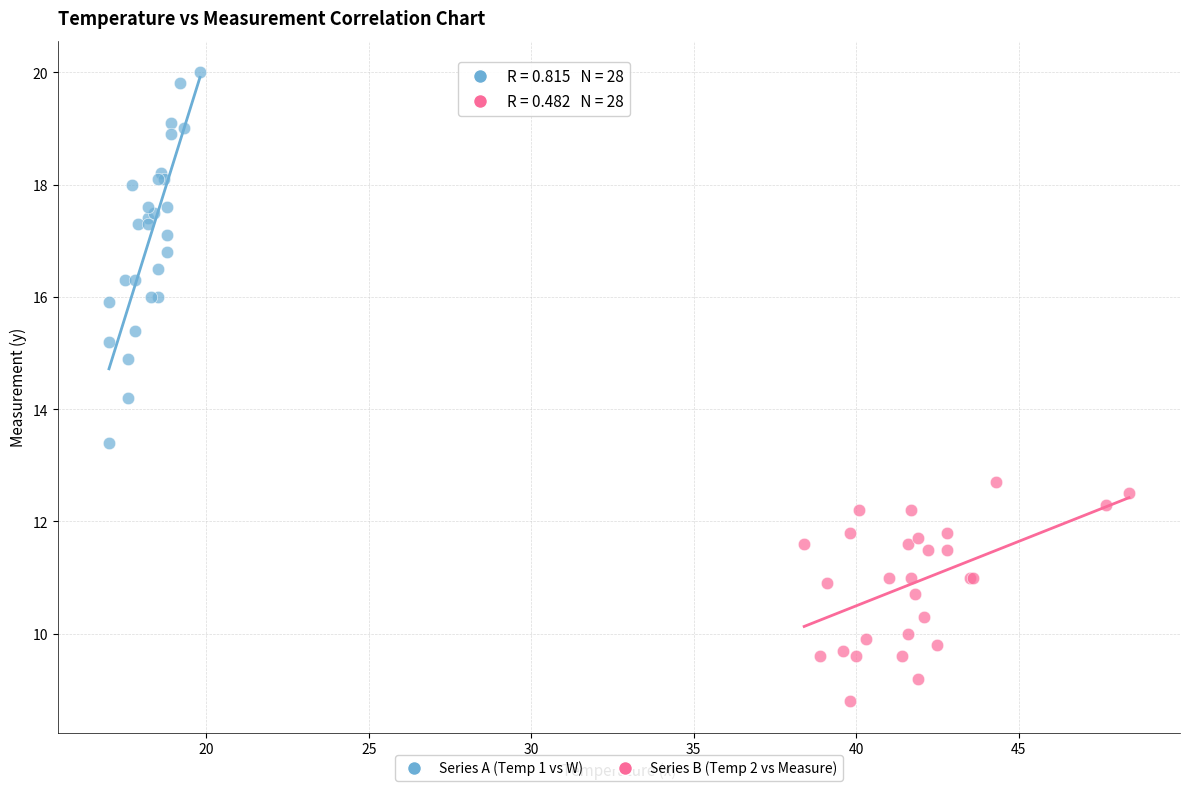

Which series reaches the minimum Y coordinate?

Series B (Temp 2 vs Measure)